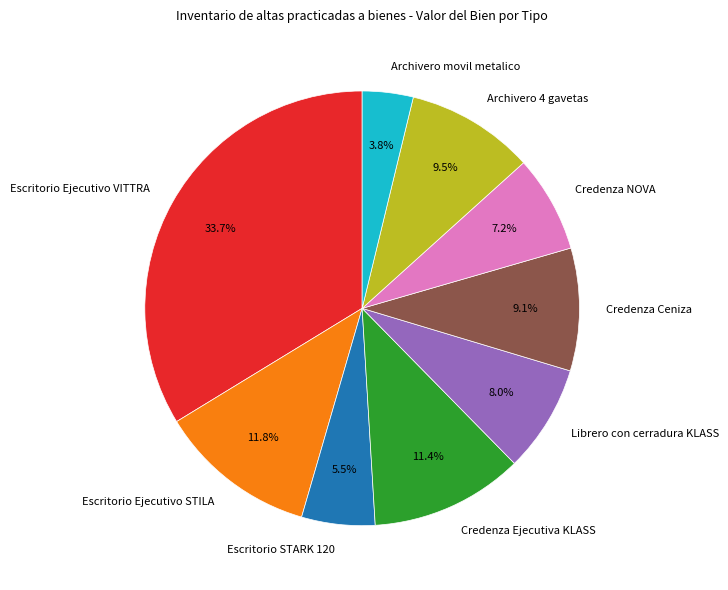

Approximately how many times larger is the value at Escritorio Ejecutivo VITTRA compared to Archivero 4 gavetas?

3.5